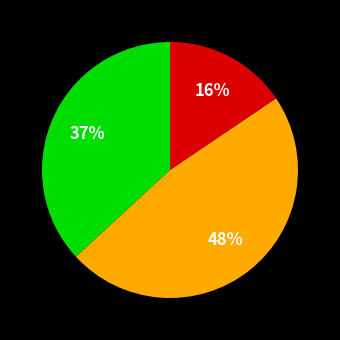

Is there a majority slice in this chart?

No